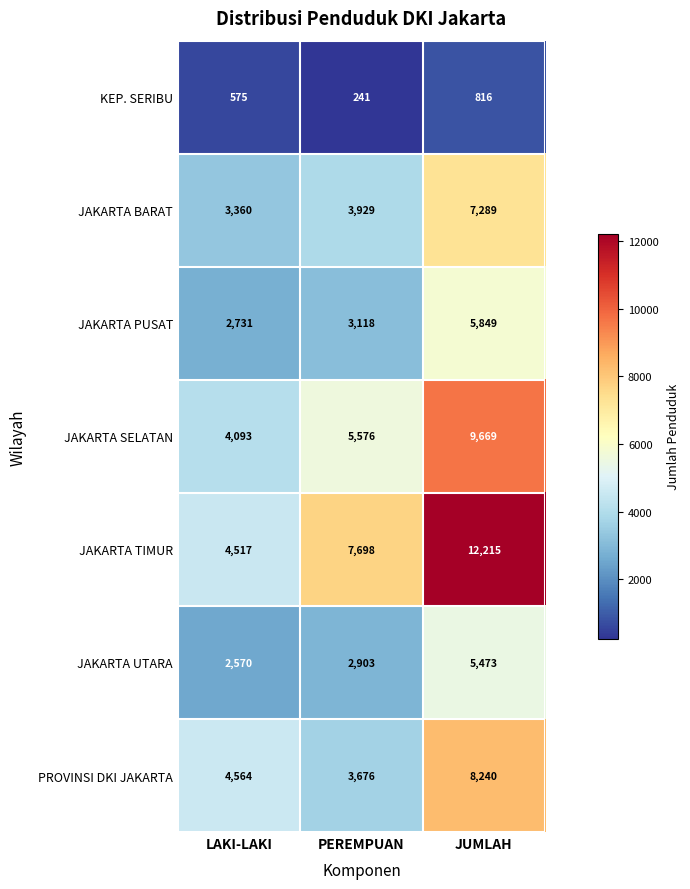

Rank the series at LAKI-LAKI from lowest to highest value.

KEP. SERIBU, JAKARTA UTARA, JAKARTA PUSAT, JAKARTA BARAT, JAKARTA SELATAN, JAKARTA TIMUR, PROVINSI DKI JAKARTA